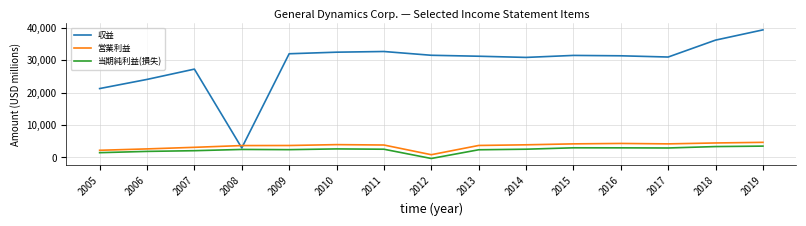

What are all the series names shown in the legend?

収益, 営業利益, 当期純利益(損失)